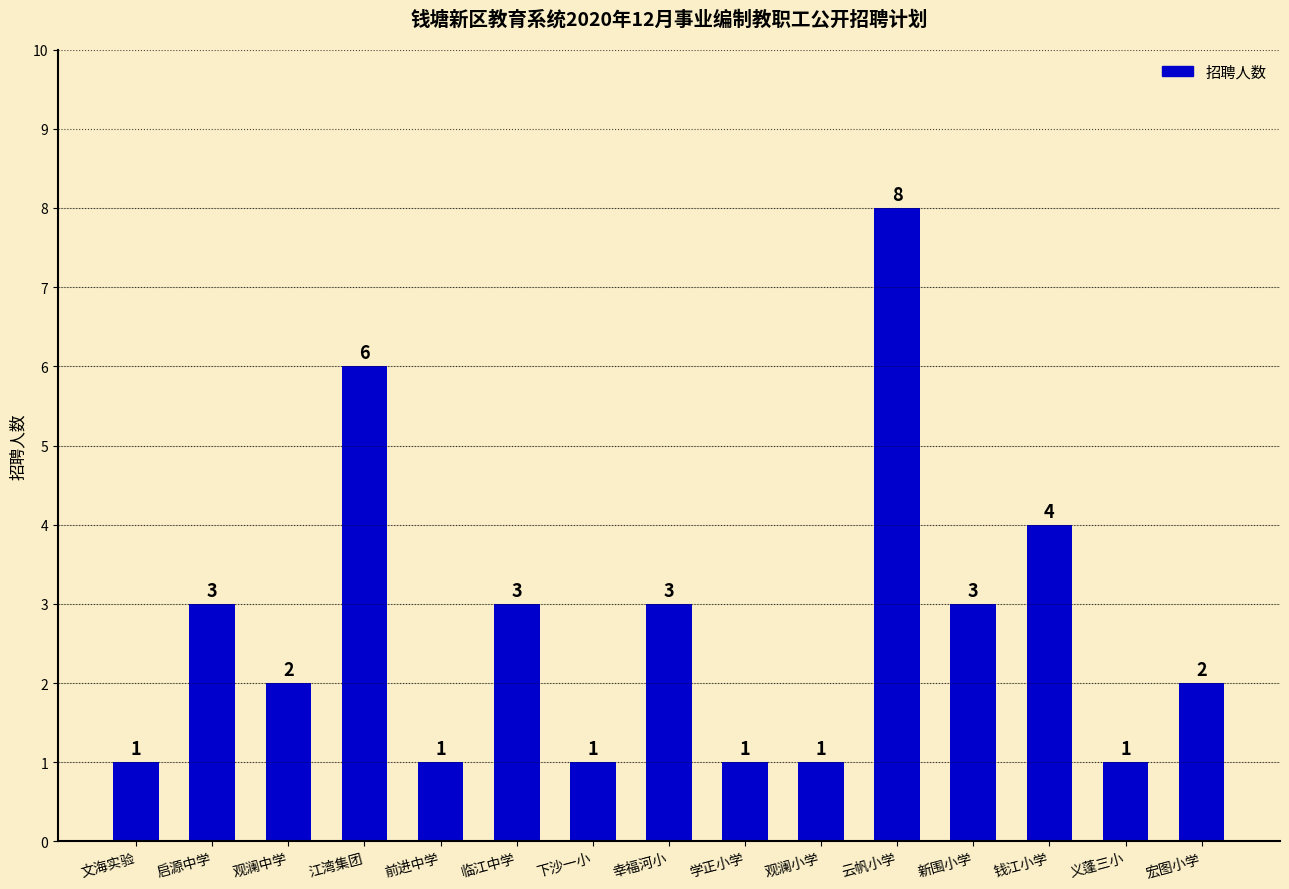

Does the chart contain any negative values?

No